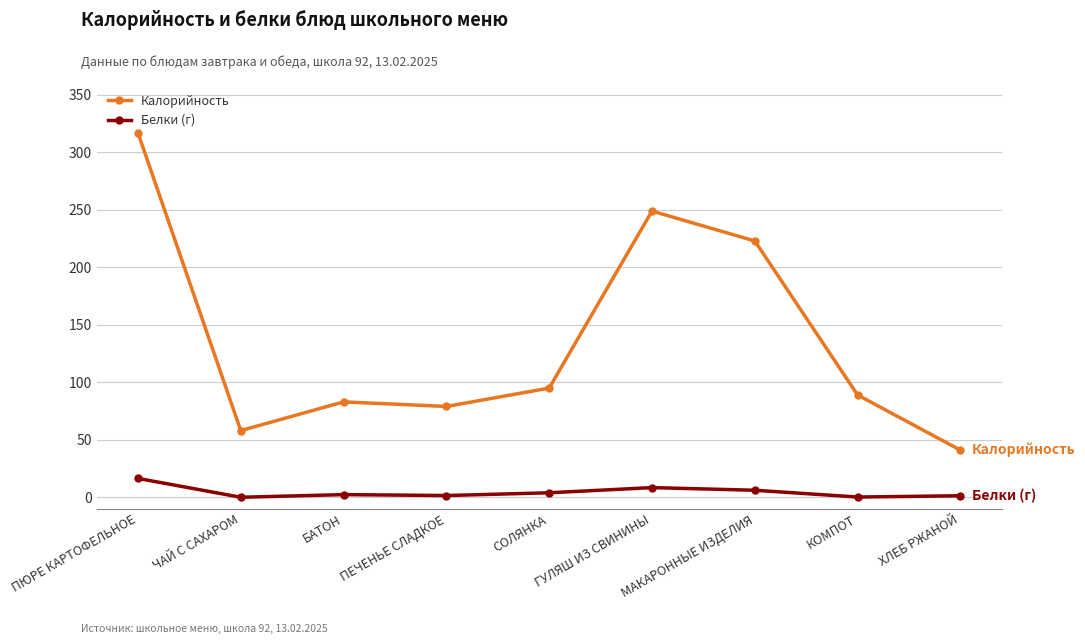

Is the value of Белки (г) at ПЕЧЕНЬЕ СЛАДКОЕ greater than the value of Калорийность at ЧАЙ С САХАРОМ?

No